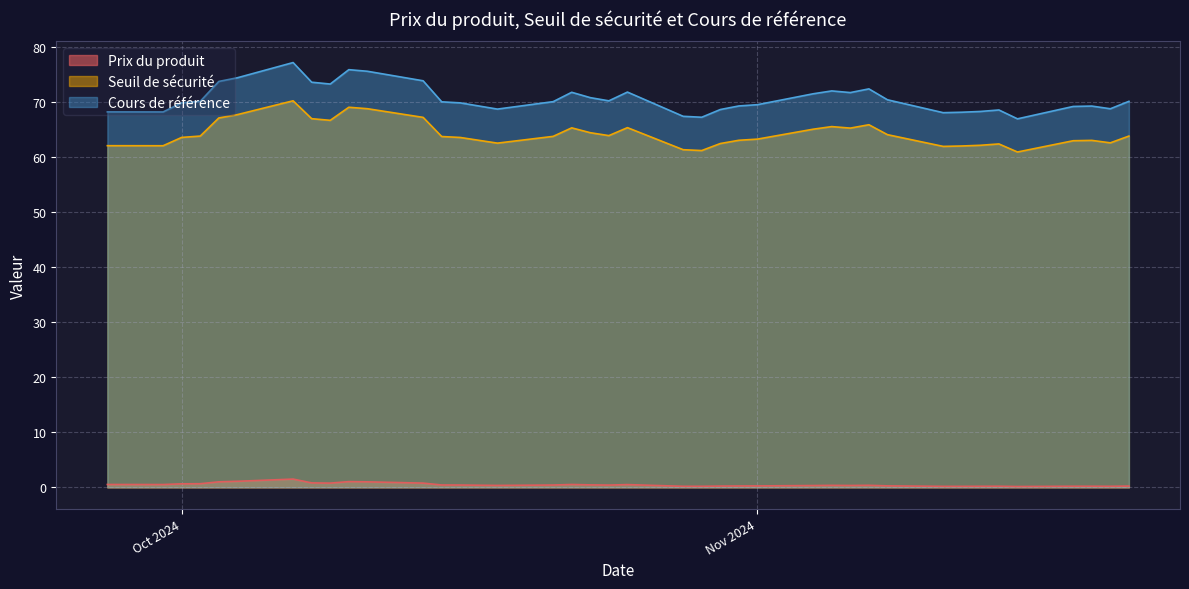

What are all the series names shown in the legend?

Prix du produit, Seuil de sécurité, Cours de référence